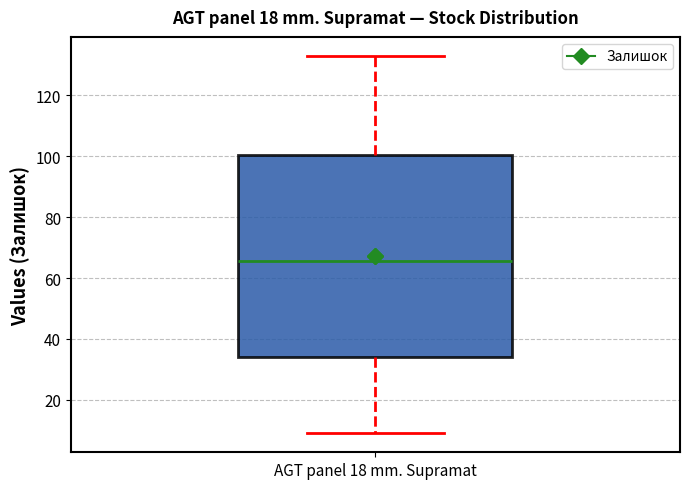

Read this box plot against the y-axis: the position of the median line, the range covered by the box, and the ends of both whiskers. The values are not printed on the chart, so give them approximately, as read against the axis.

median 66, box 34 to 100, whiskers 10 to 134